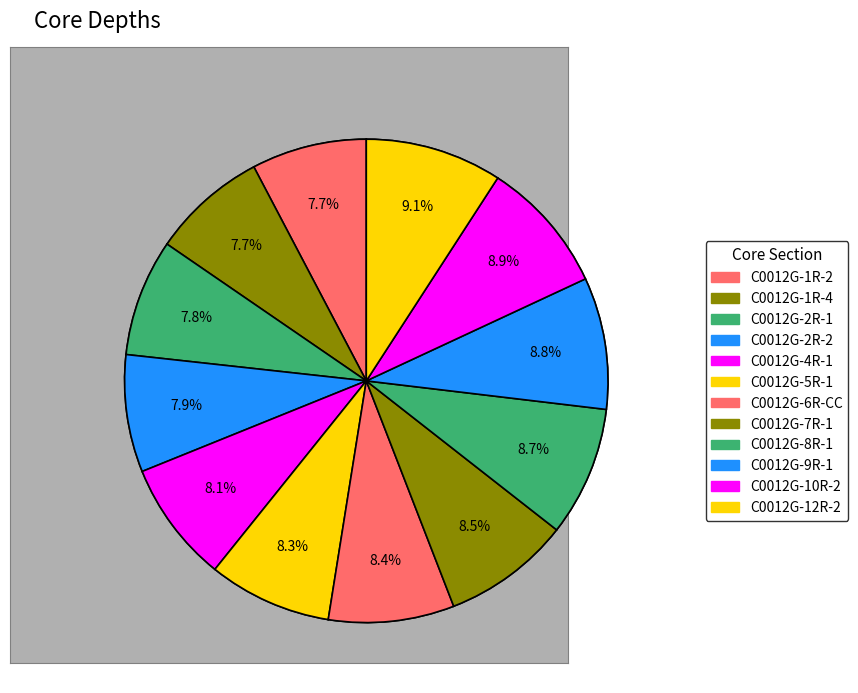

What percentage is the C0012G-1R-4 slice, to the nearest percent?

8%